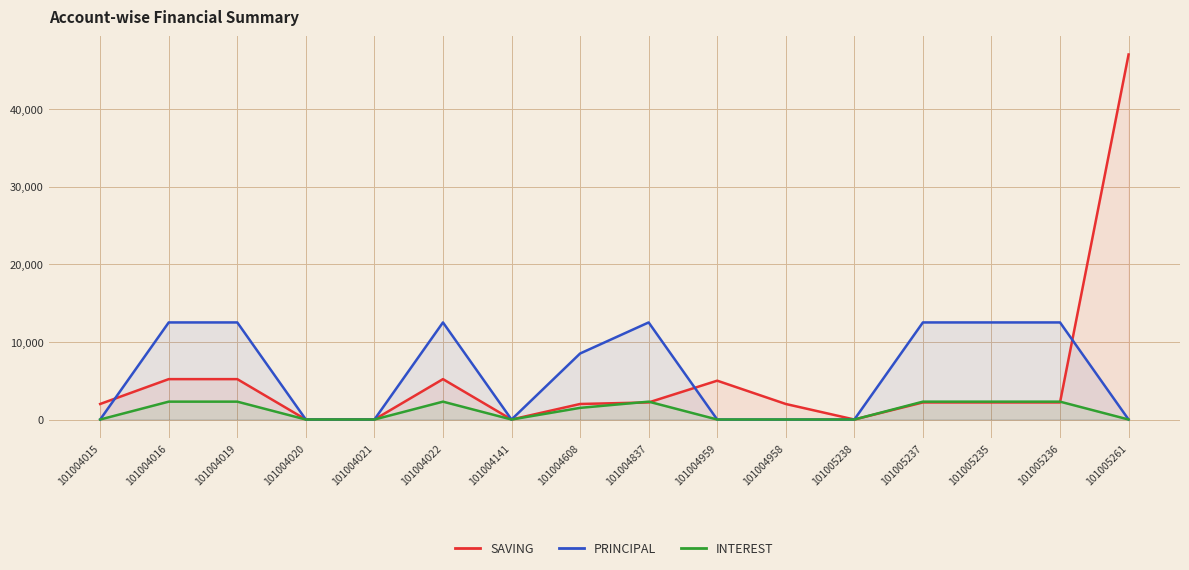

Between 101005261 and 101005238, which is larger?

101005261